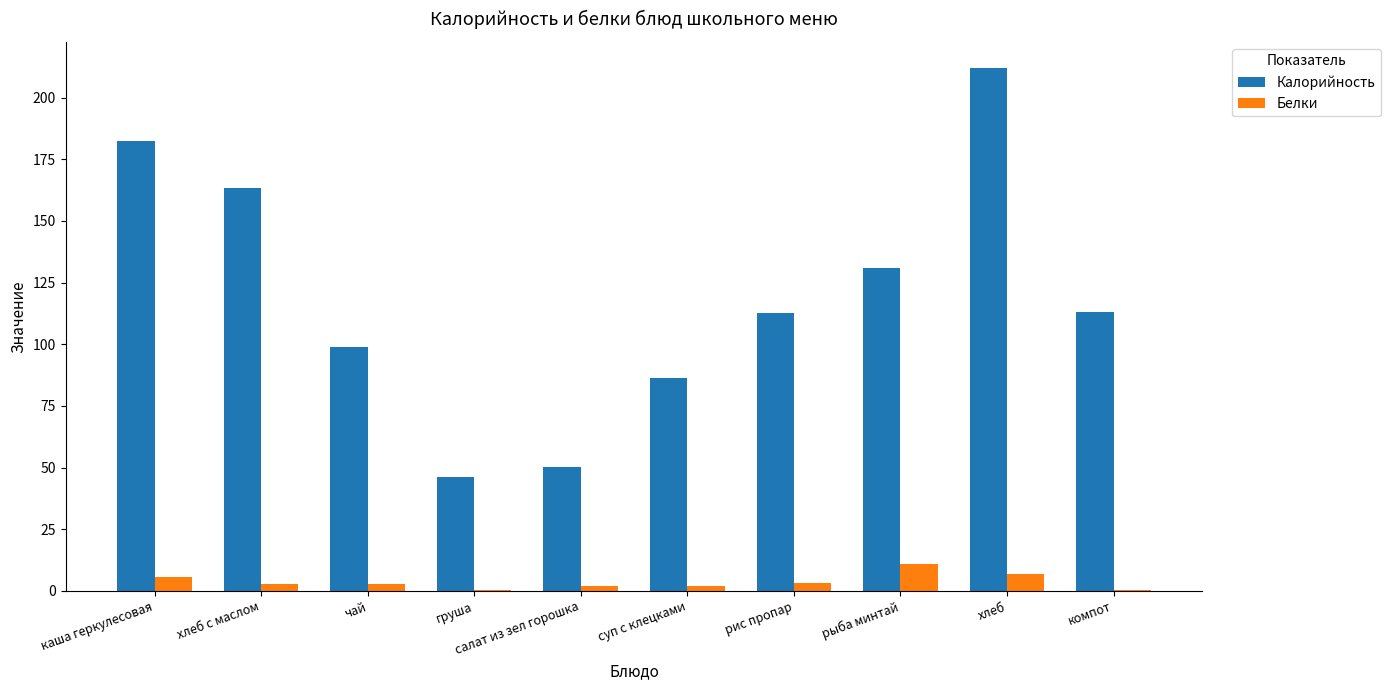

What is the highest value of the Калорийность series?

212.0